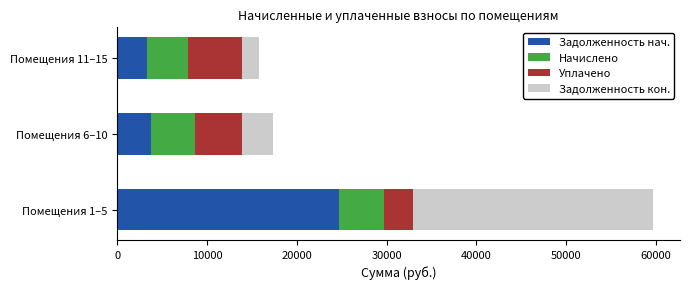

What is the average value of the Задолженность нач. series?

10585.9